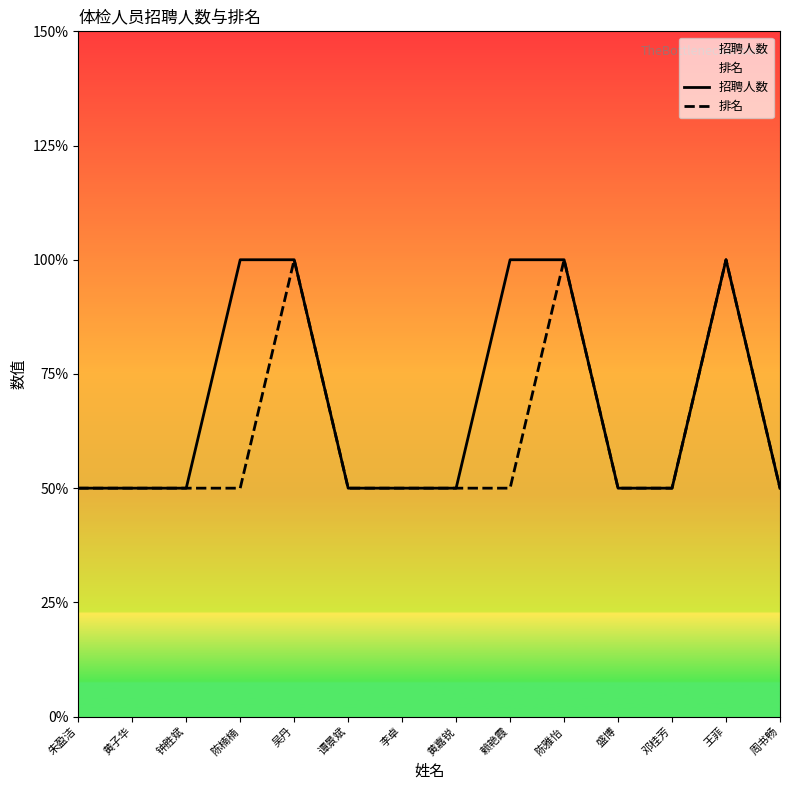

What are all the series names shown in the legend?

招聘人数, 排名